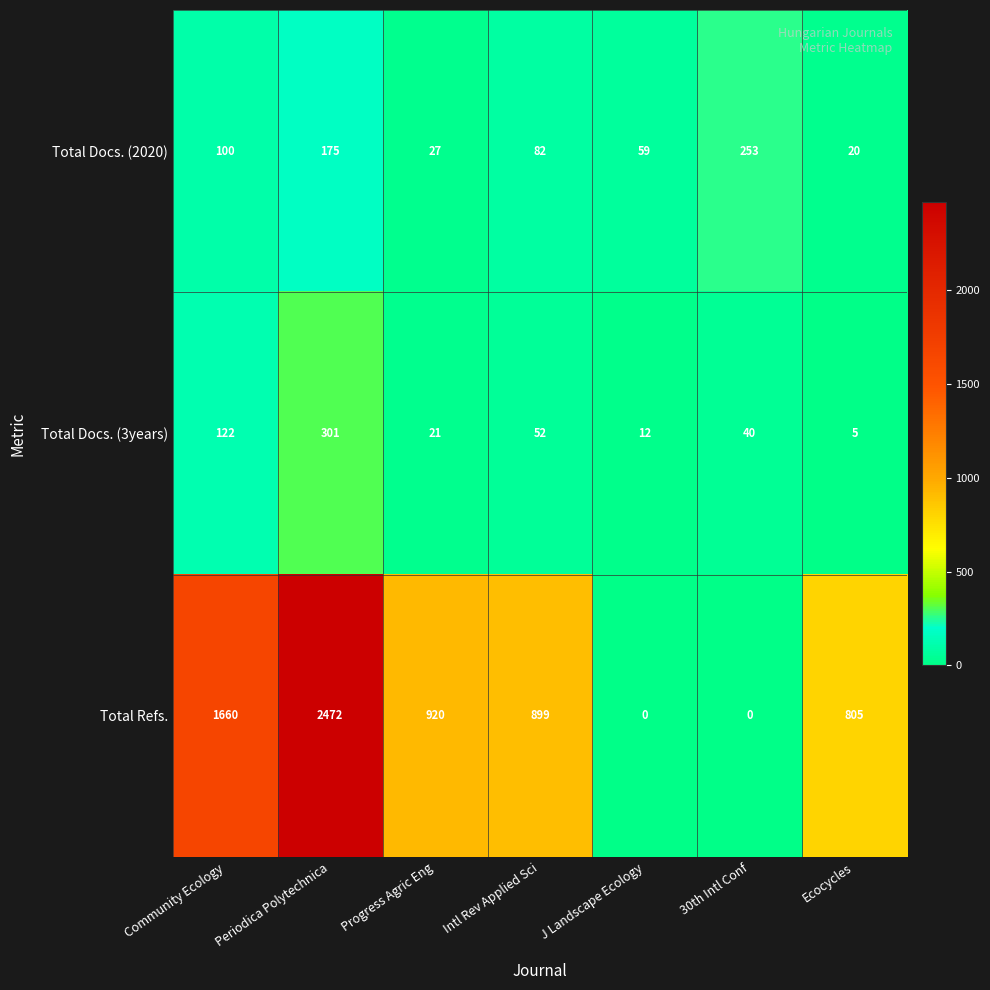

Which series has the largest total across all categories?

Total Refs.